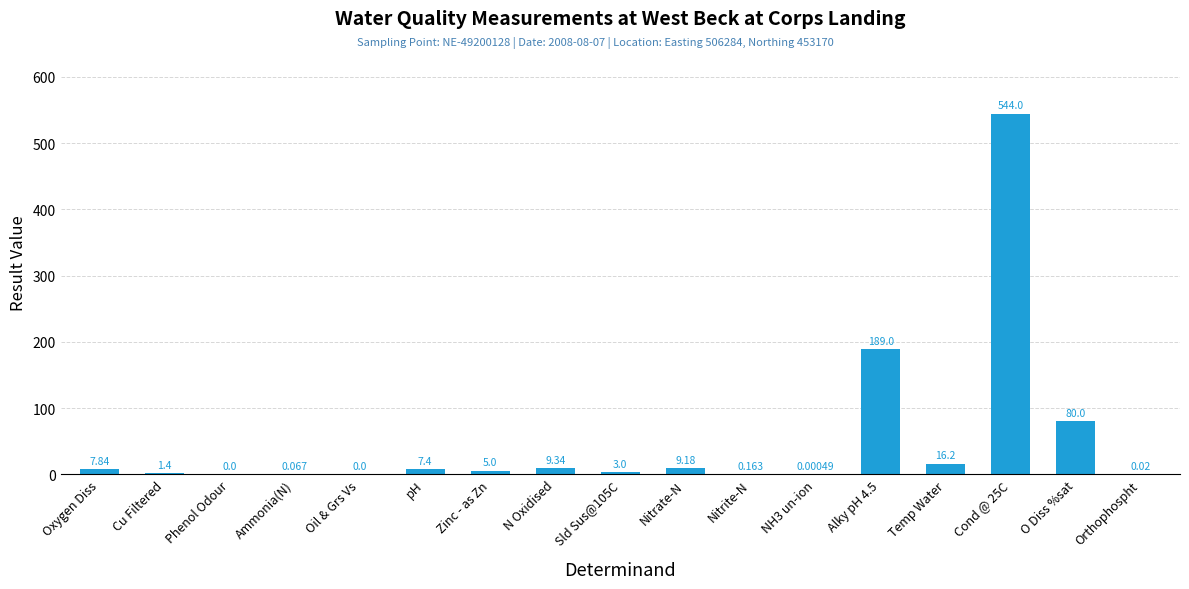

Where does the data first go above 5?

Oxygen Diss